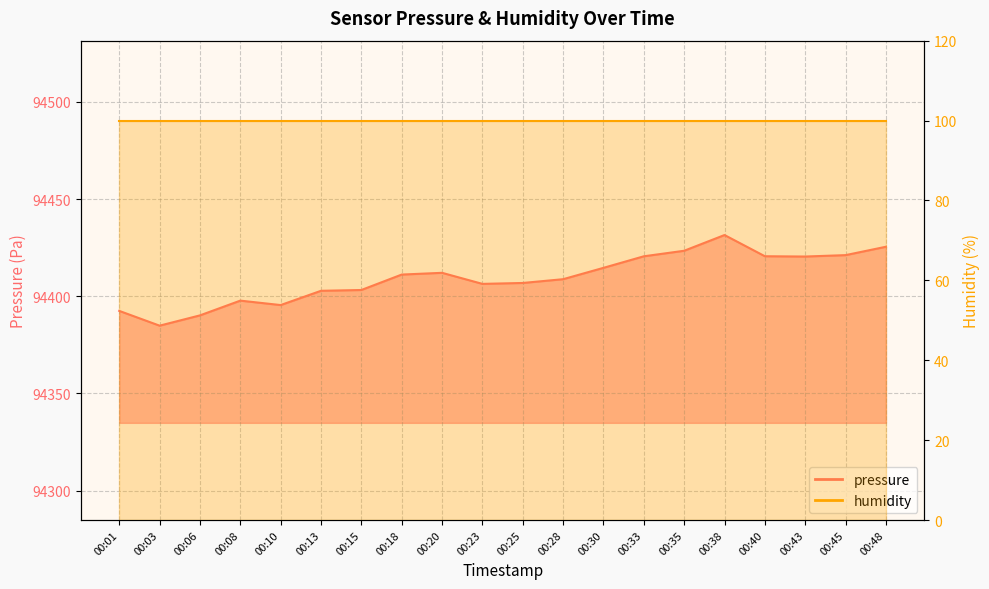

Is it true that the value at 00:40 is 160686.4?

False